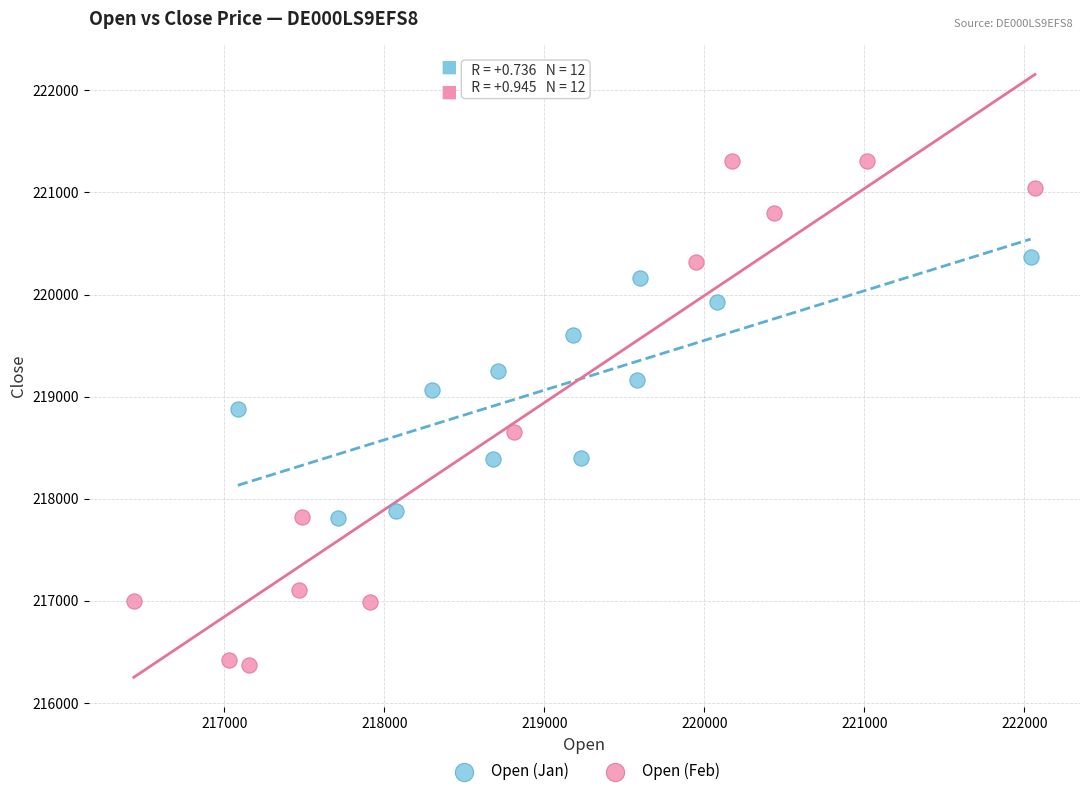

Which series reaches the maximum Y coordinate?

Open (Feb)